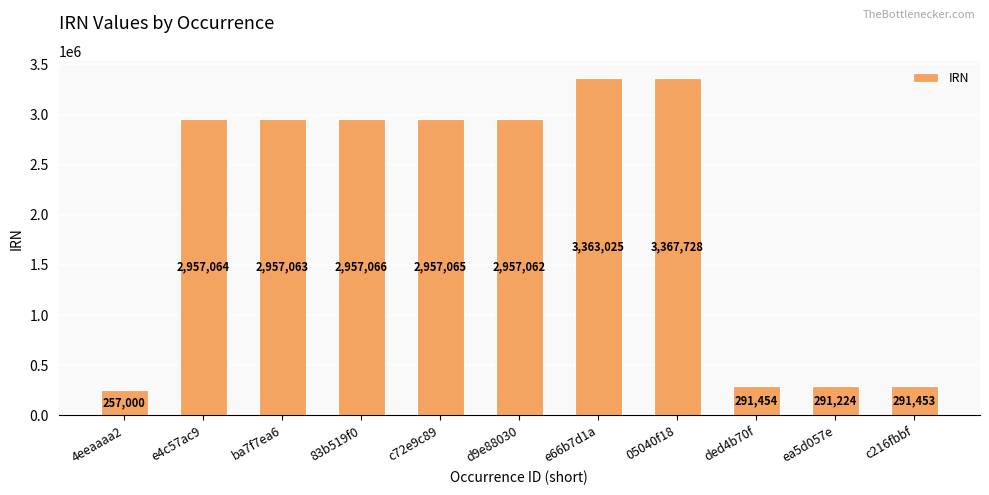

Count the number of categories in the chart.

11